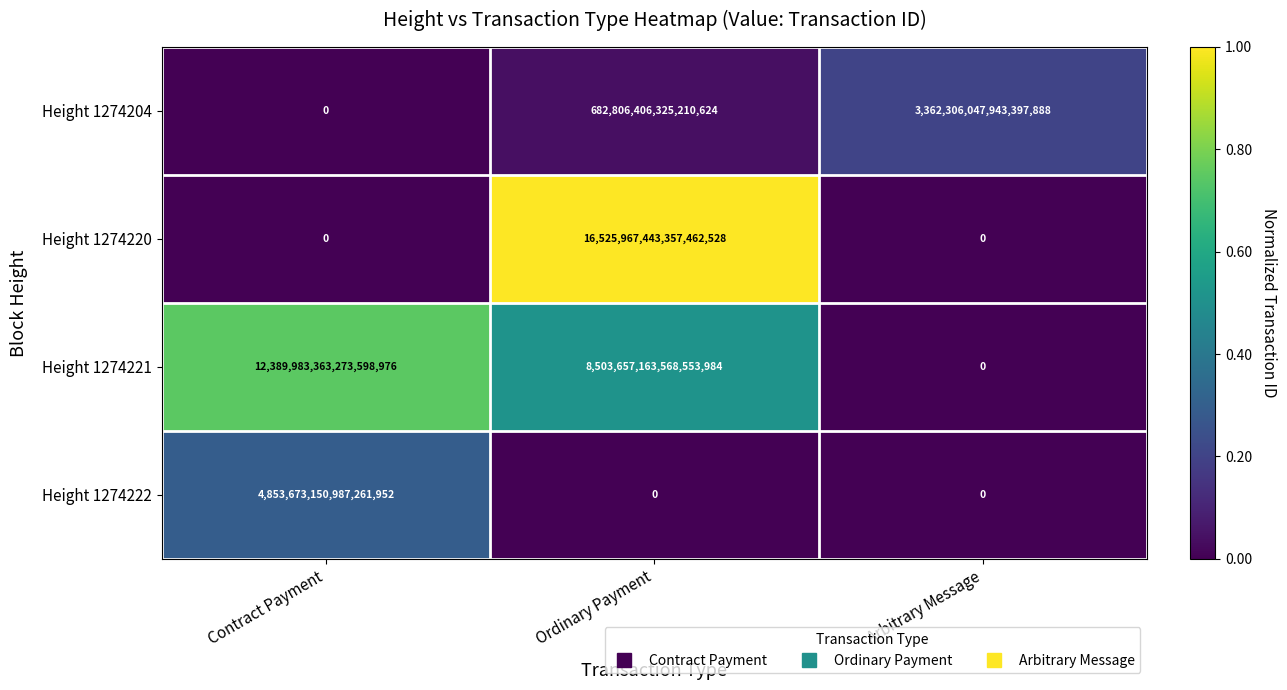

Which series has the largest range (max minus min)?

Height 1274220